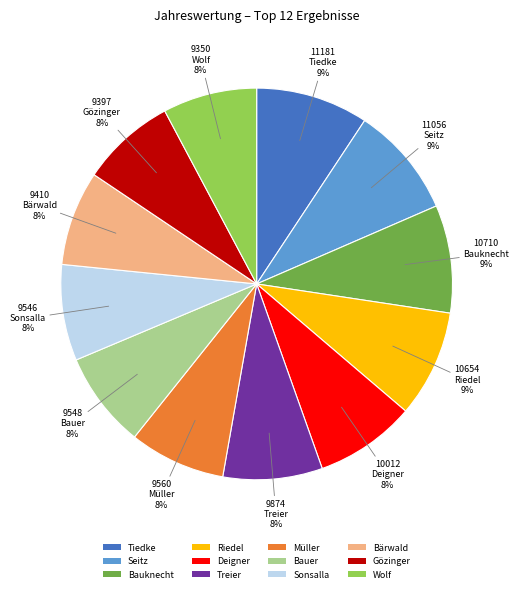

Does any single category account for the majority?

No